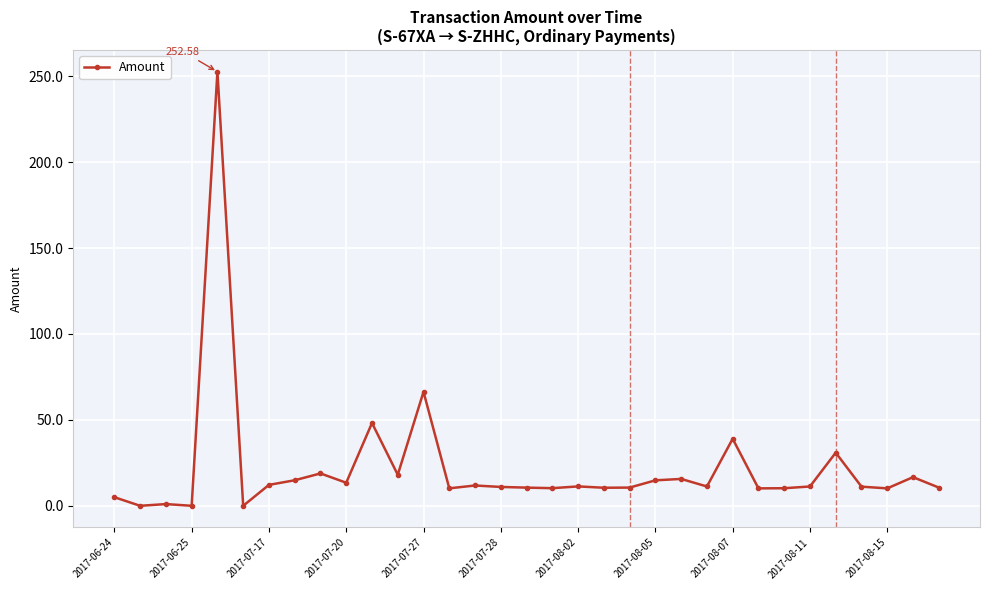

What is the greatest value displayed?

252.6